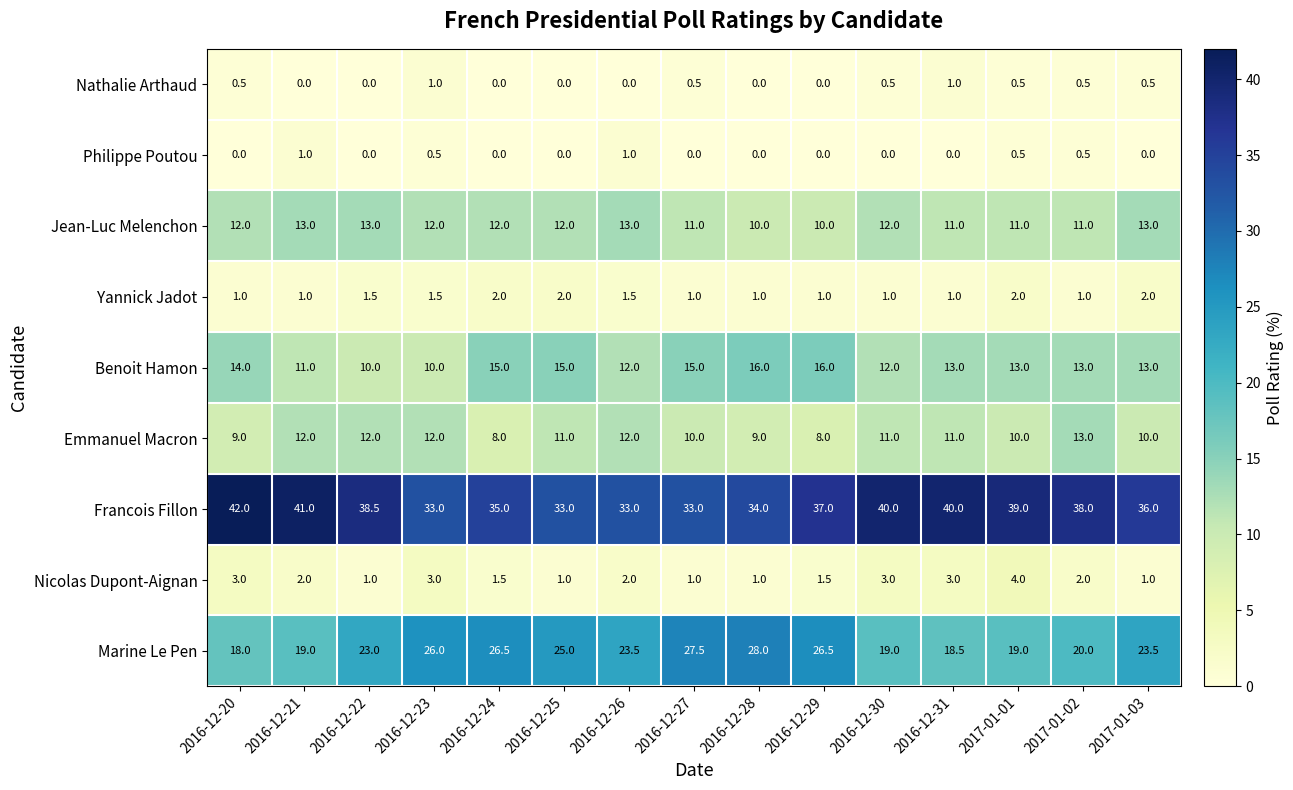

Is the value of Marine Le Pen at 2016-12-31 greater than the value of Jean-Luc Melenchon at 2016-12-22?

Yes